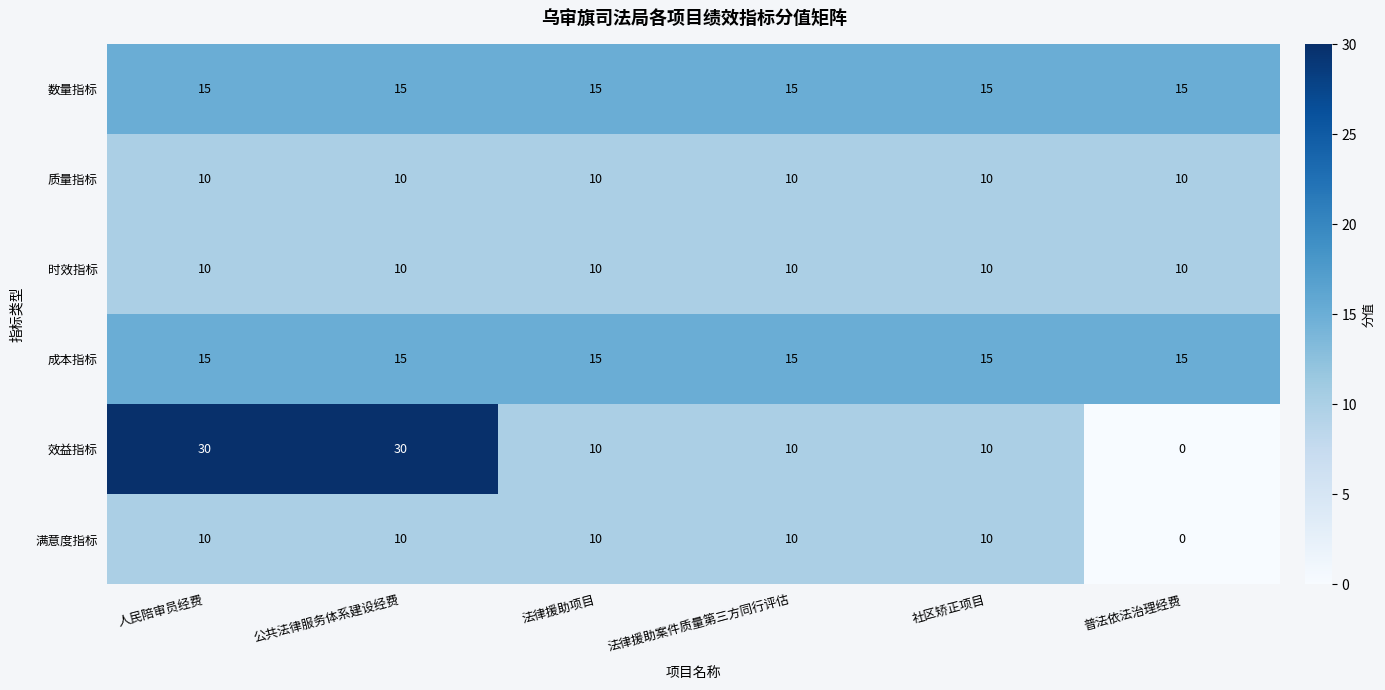

Is the value of 数量指标 at 普法依法治理经费 greater than the value of 质量指标 at 法律援助项目?

Yes